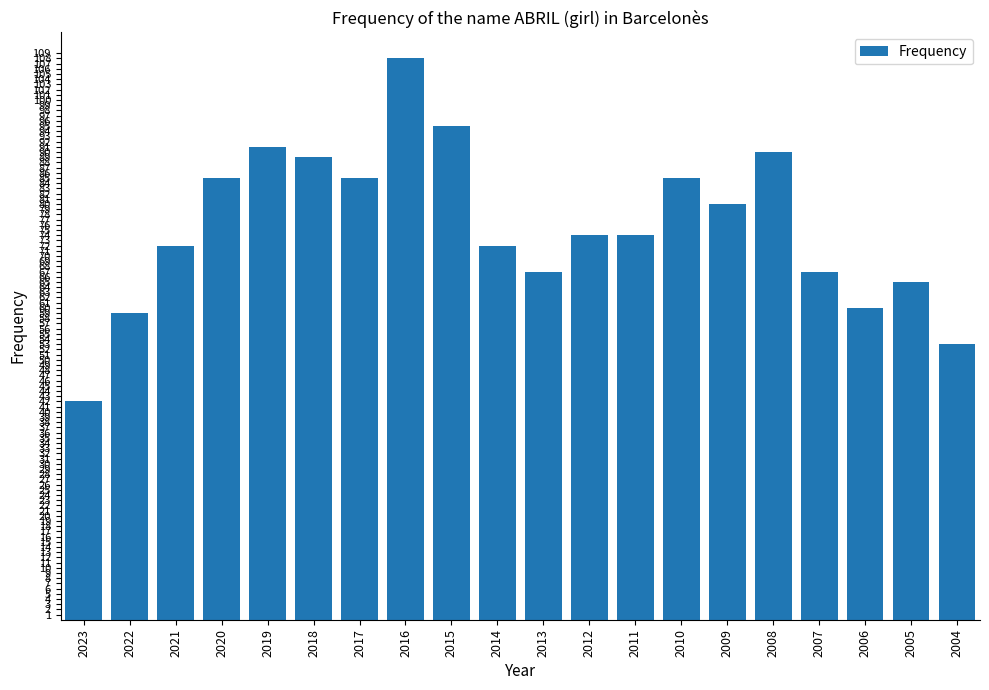

Approximately how many times larger is the value at 2004 compared to 2023?

1.3